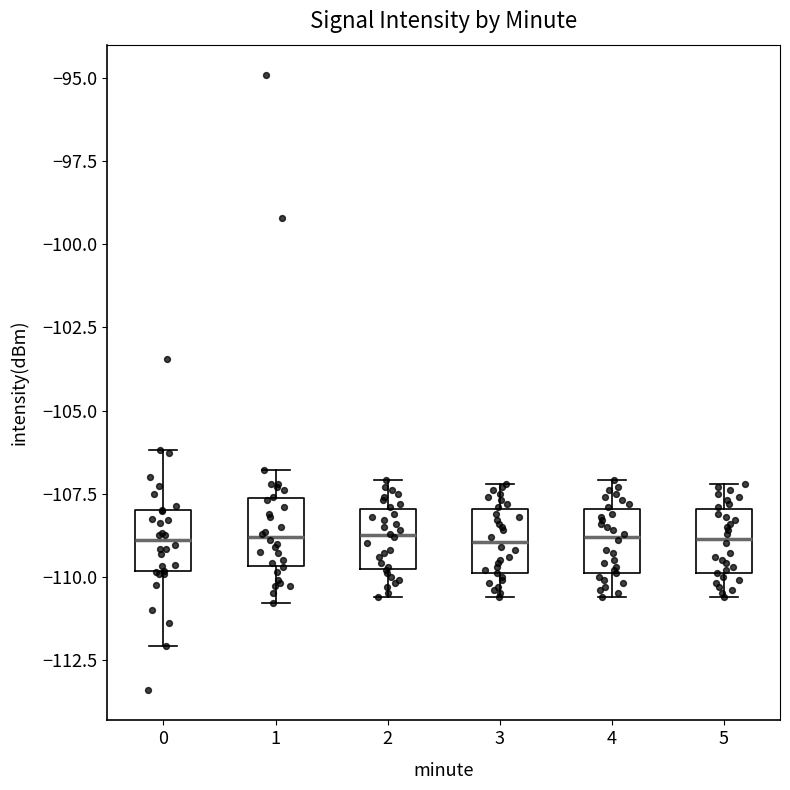

Where does the median line of the box at x = 3 sit on the y-axis? The values are not printed on the chart, so give them approximately, as read against the axis.

-109.0